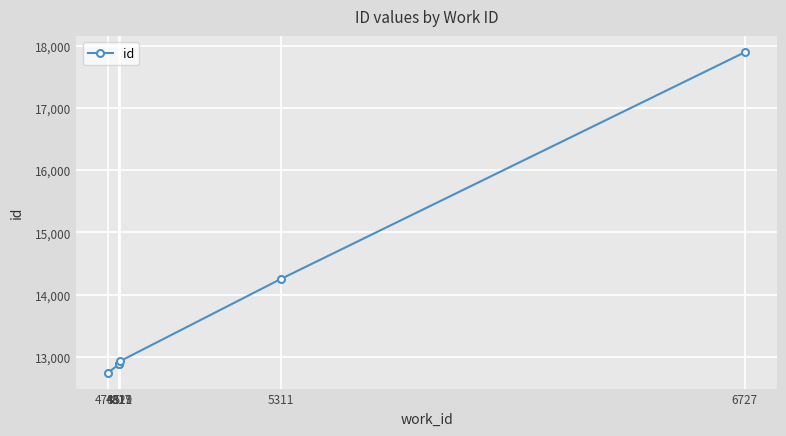

What is the ratio of the value at 4819 to the value at 5311?

0.9